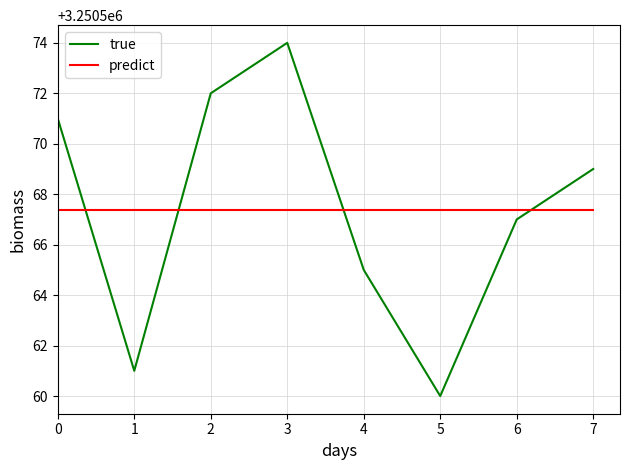

After their last crossing, which series has the higher values: predict or true?

true